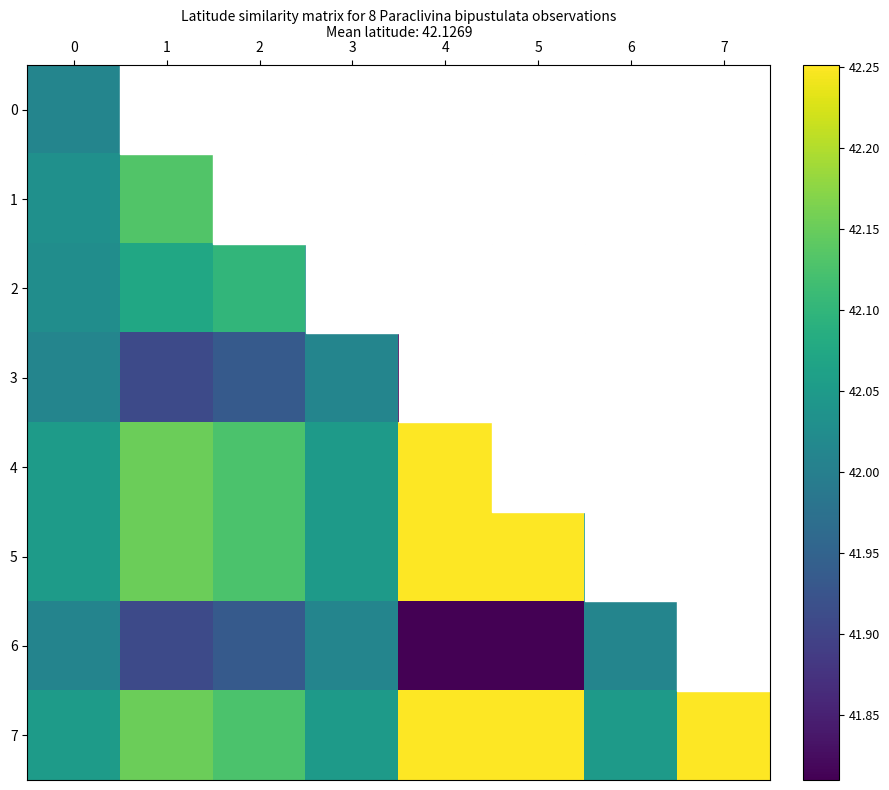

The 6 series shows 41.8 at 4. True or false?

True